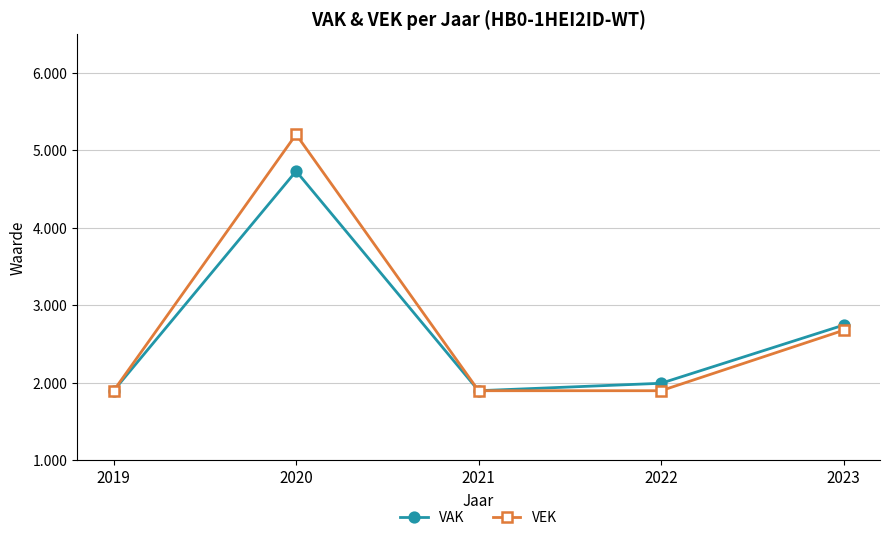

At which label does VAK reach its minimum?

2019